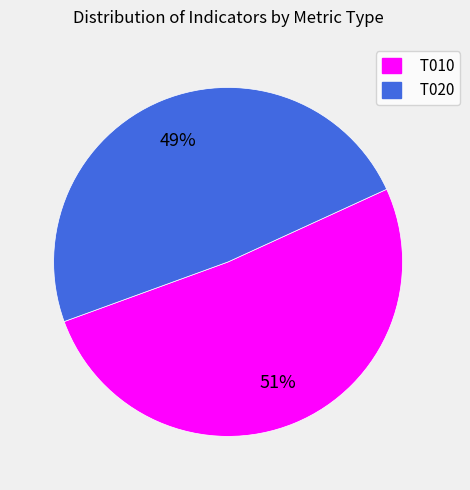

To the nearest percent, what is the average slice percentage?

50%